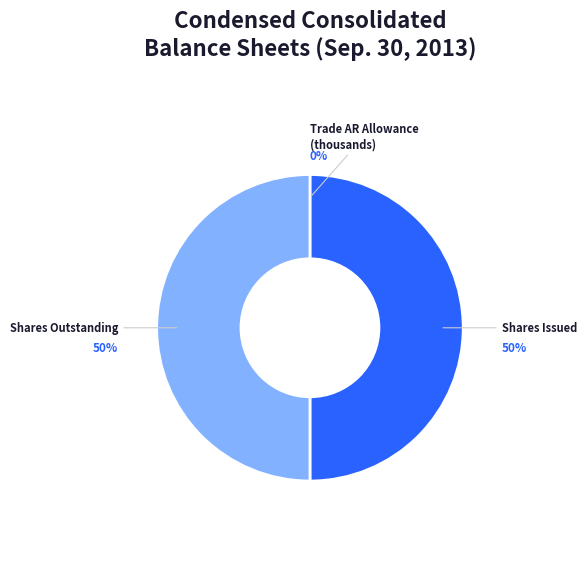

To the nearest percent, what is the average slice percentage?

33%